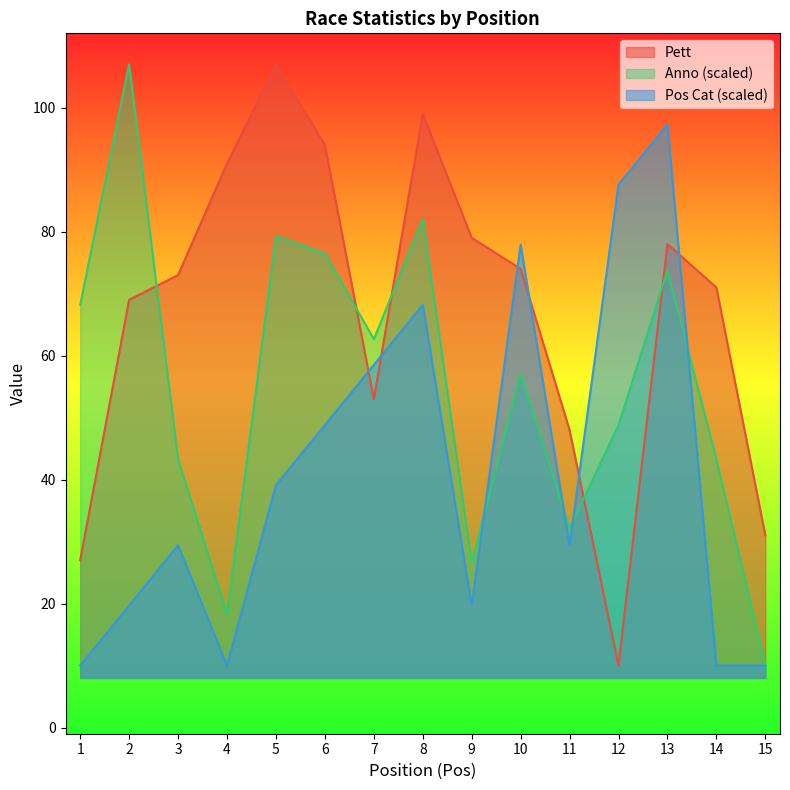

Reading left to right, transcribe all the data shown in this chart.

Pett: 27.0	69.0	73.0	91.0	107.0	94.0	53.0	99.0	79.0	74.0	48.0	10.0	78.0	71.0	31.0
Anno: 68.2	107.0	43.3	18.3	79.3	76.5	62.7	82.1	26.6	57.1	32.2	48.8	73.7	43.3	10.0
Pos Cat: 10.0	19.7	29.4	10.0	39.1	48.8	58.5	68.2	19.7	77.9	29.4	87.6	97.3	10.0	10.0